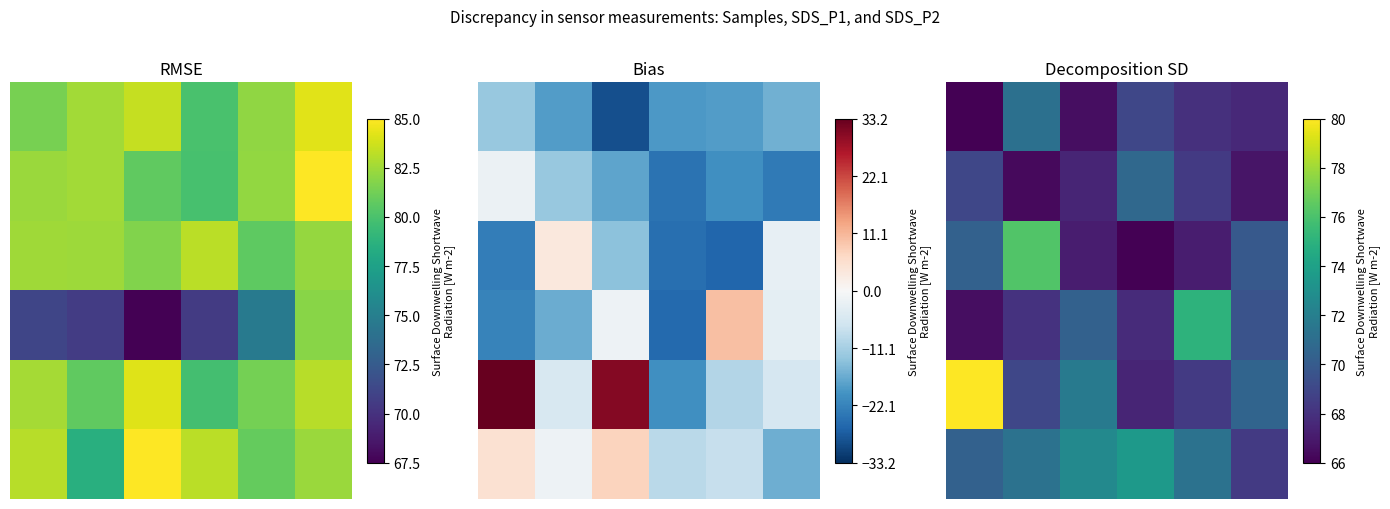

Is the value of 0 at 3 greater than the value of 5 at 5?

Yes